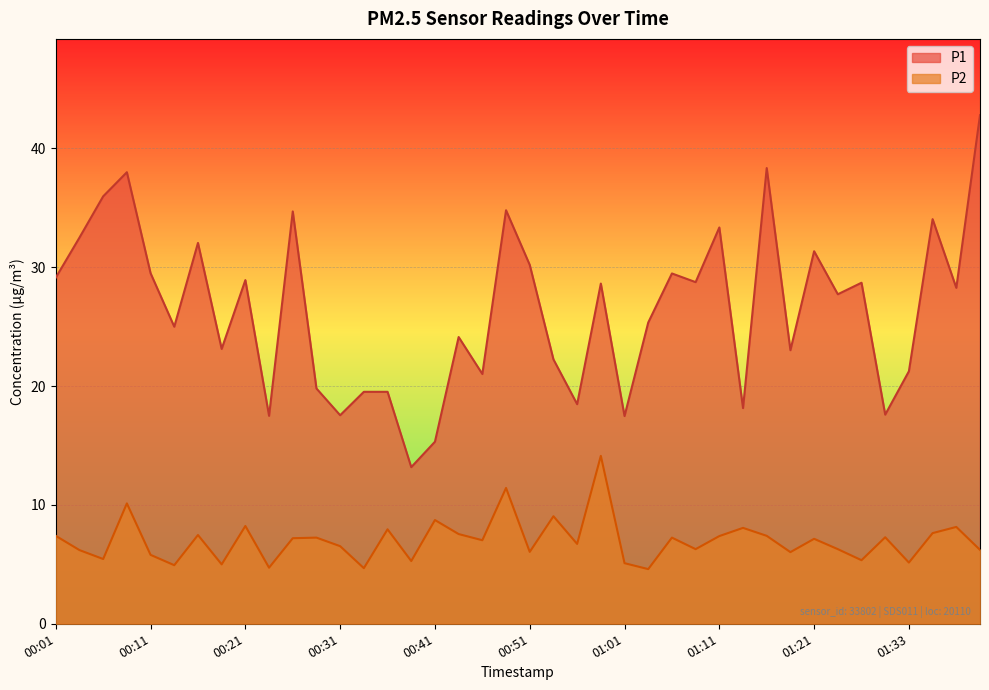

What is the value of the P1 point at the 5th from the left?

29.5